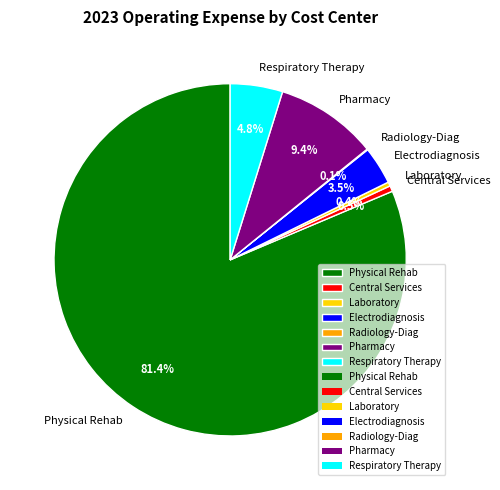

How much of the chart is everything except Central Services?

99.5%